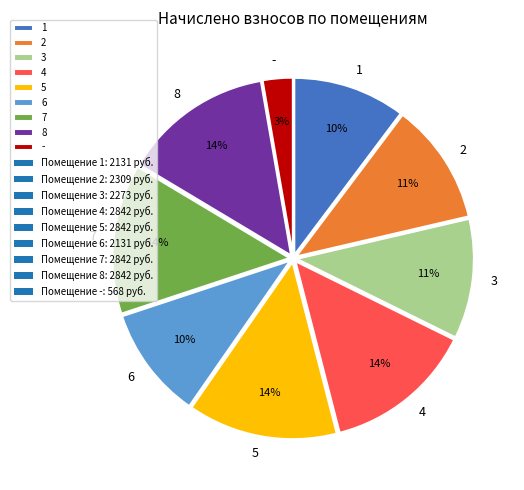

Which category has the smallest portion of the pie?

-